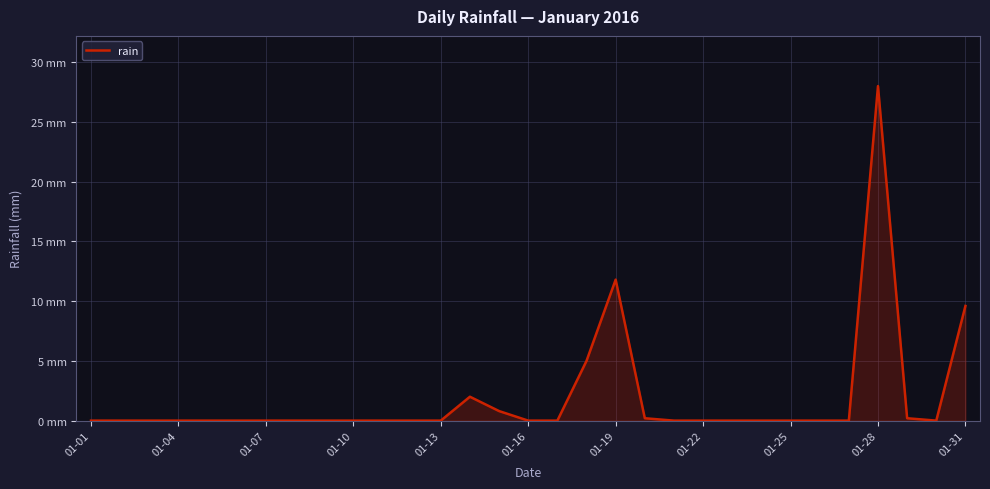

Reading left to right, list all the values displayed in this chart.

0.0	0.0	0.0	0.0	0.0	0.0	0.0	0.0	0.0	0.0	0.0	0.0	0.0	2.0	0.8	0.0	0.0	5.0	11.8	0.2	0.0	0.0	0.0	0.0	0.0	0.0	0.0	28.0	0.2	0.0	9.6